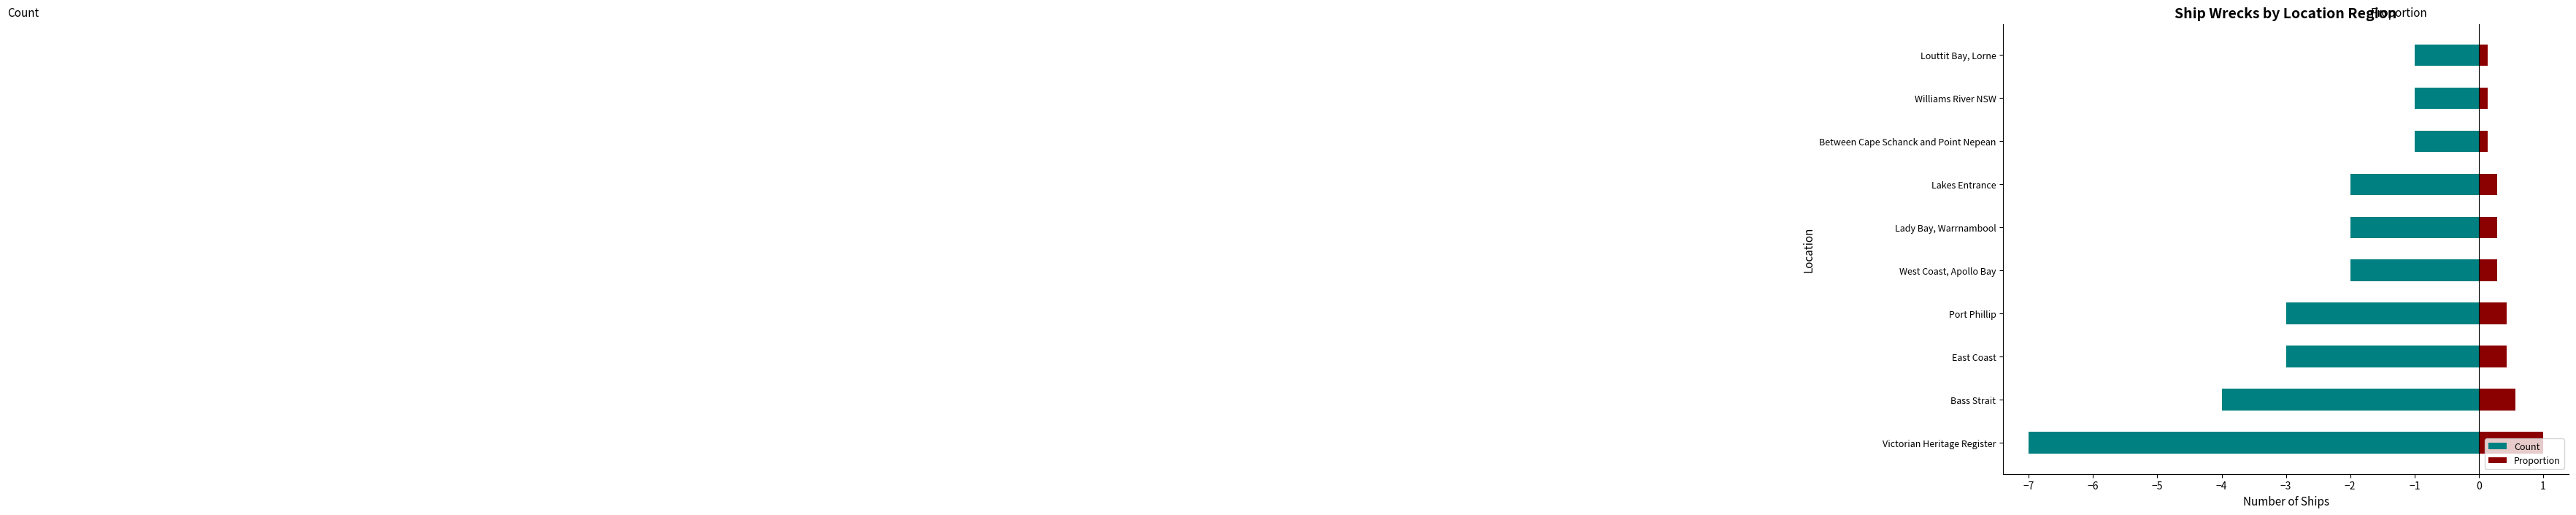

How many Proportion values are between 0 and 1?

10